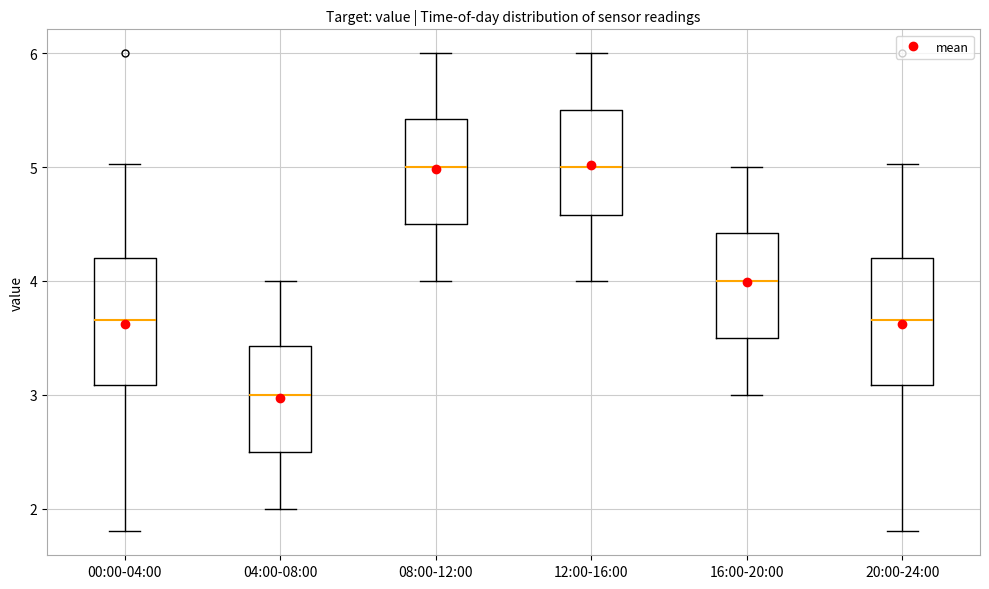

Reading left to right, transcribe this box plot: for each box, give where its median line is, the range the box spans, and where its two whiskers end, as read against the y-axis. The values are not printed on the chart, so give them approximately, as read against the axis.

00:00-04:00: median 3.7, box 3.1 to 4.2, whiskers 1.8 to 5.0
04:00-08:00: median 3.0, box 2.5 to 3.4, whiskers 2.0 to 4.0
08:00-12:00: median 5.0, box 4.5 to 5.4, whiskers 4.0 to 6.0
12:00-16:00: median 5.0, box 4.6 to 5.5, whiskers 4.0 to 6.0
16:00-20:00: median 4.0, box 3.5 to 4.4, whiskers 3.0 to 5.0
20:00-24:00: median 3.7, box 3.1 to 4.2, whiskers 1.8 to 5.0